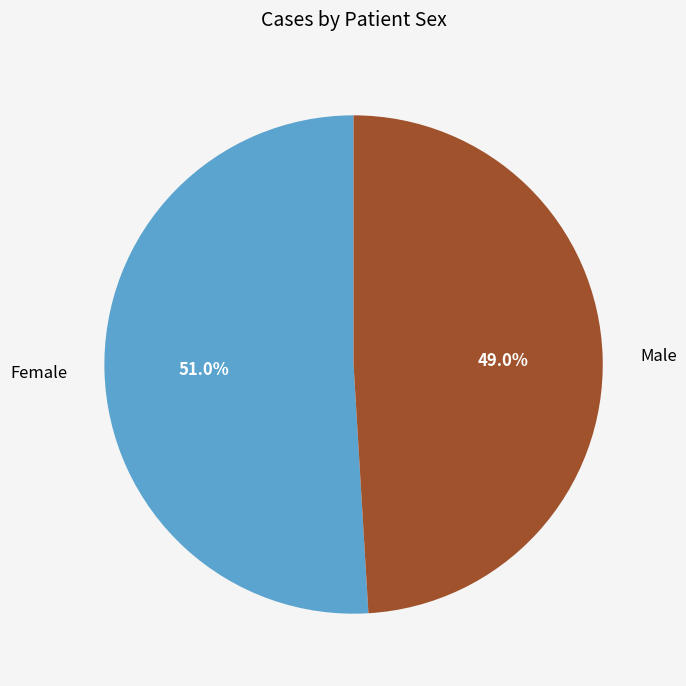

Approximately how many times larger is the value at Female compared to Male?

1.0